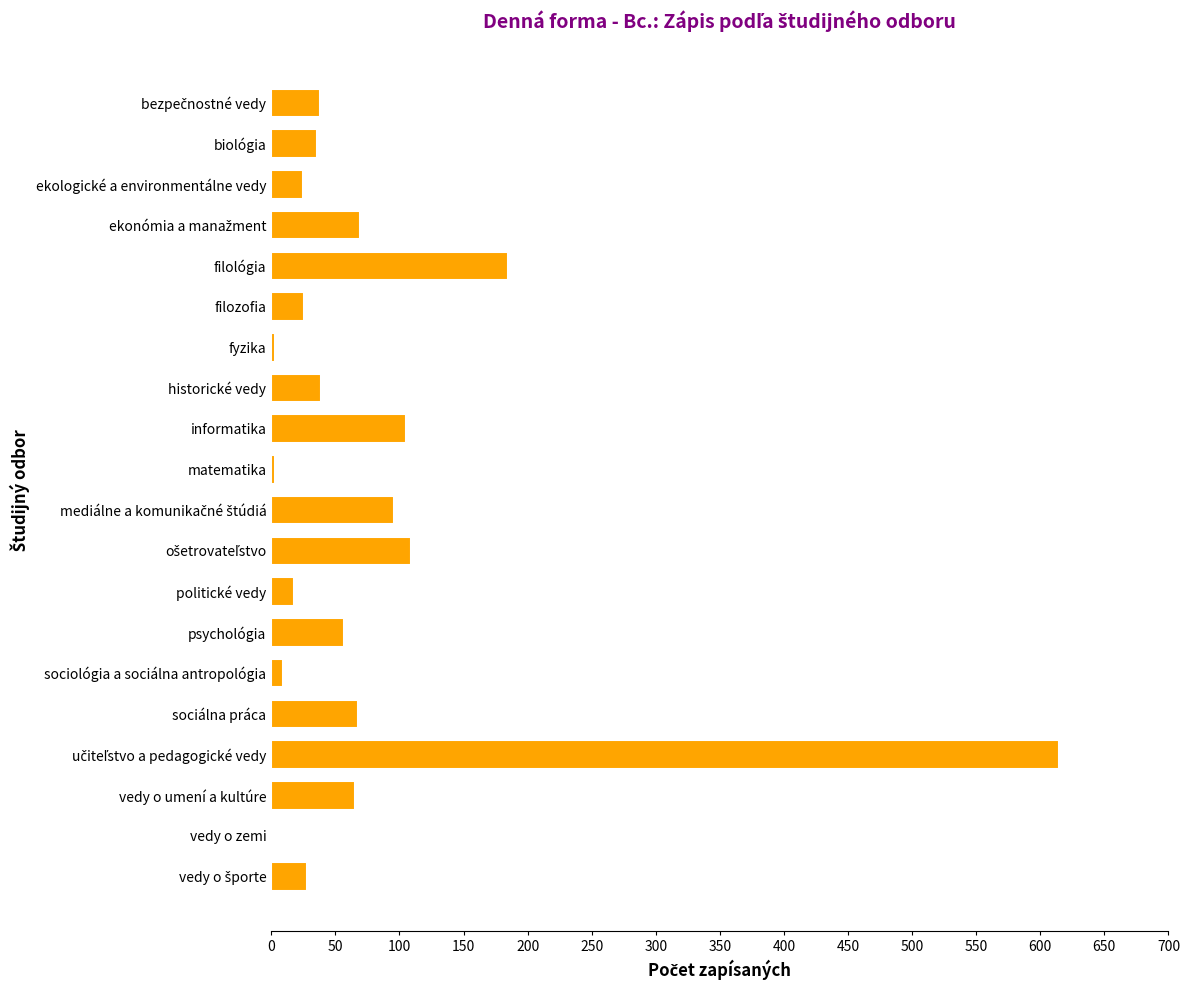

At which label is the value closest to 307?

filológia